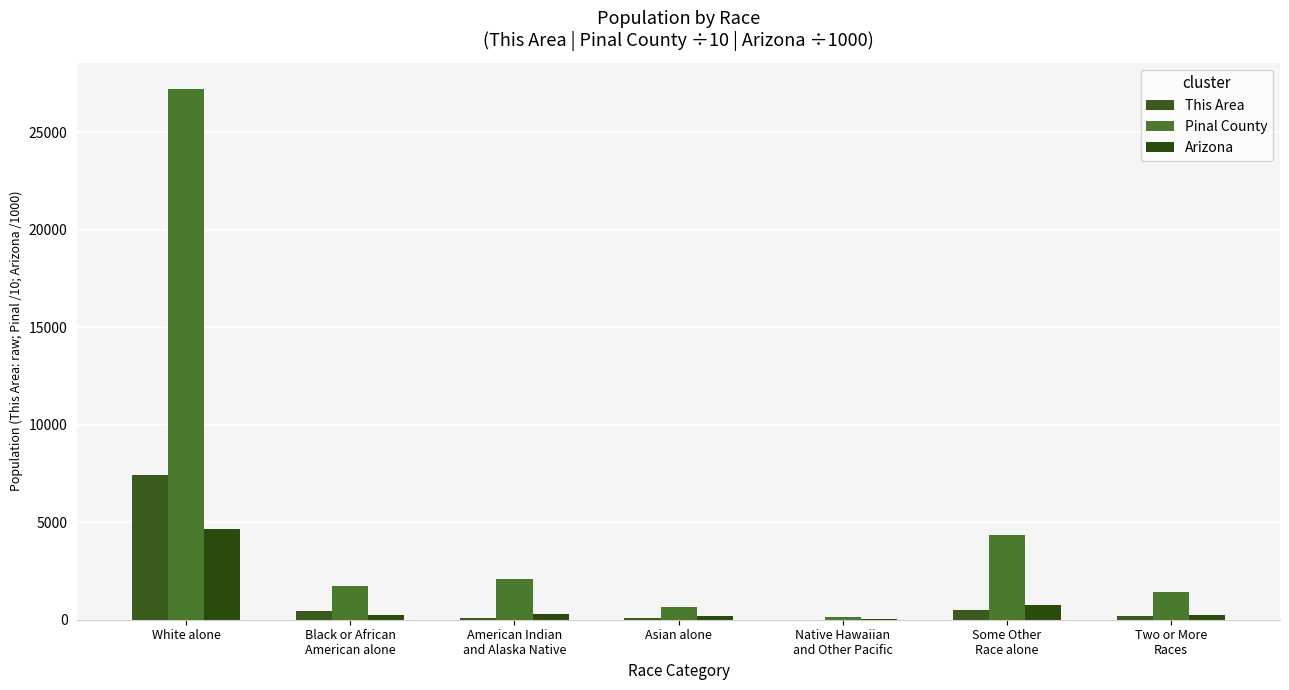

How many categories are shown in the chart?

7